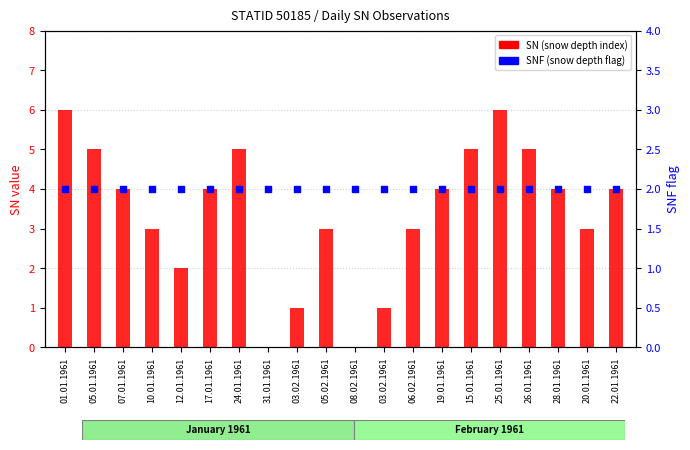

At how many categories does at least one series exceed 5?

2